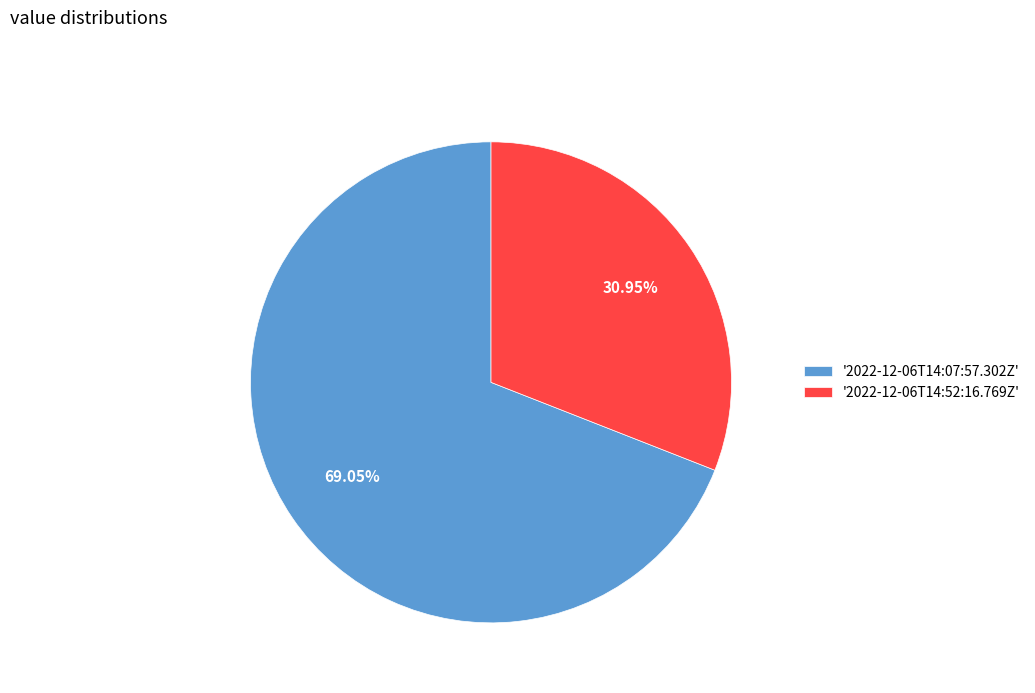

Does '2022-12-06T14:07:57.302Z' represent more than half of the total?

Yes